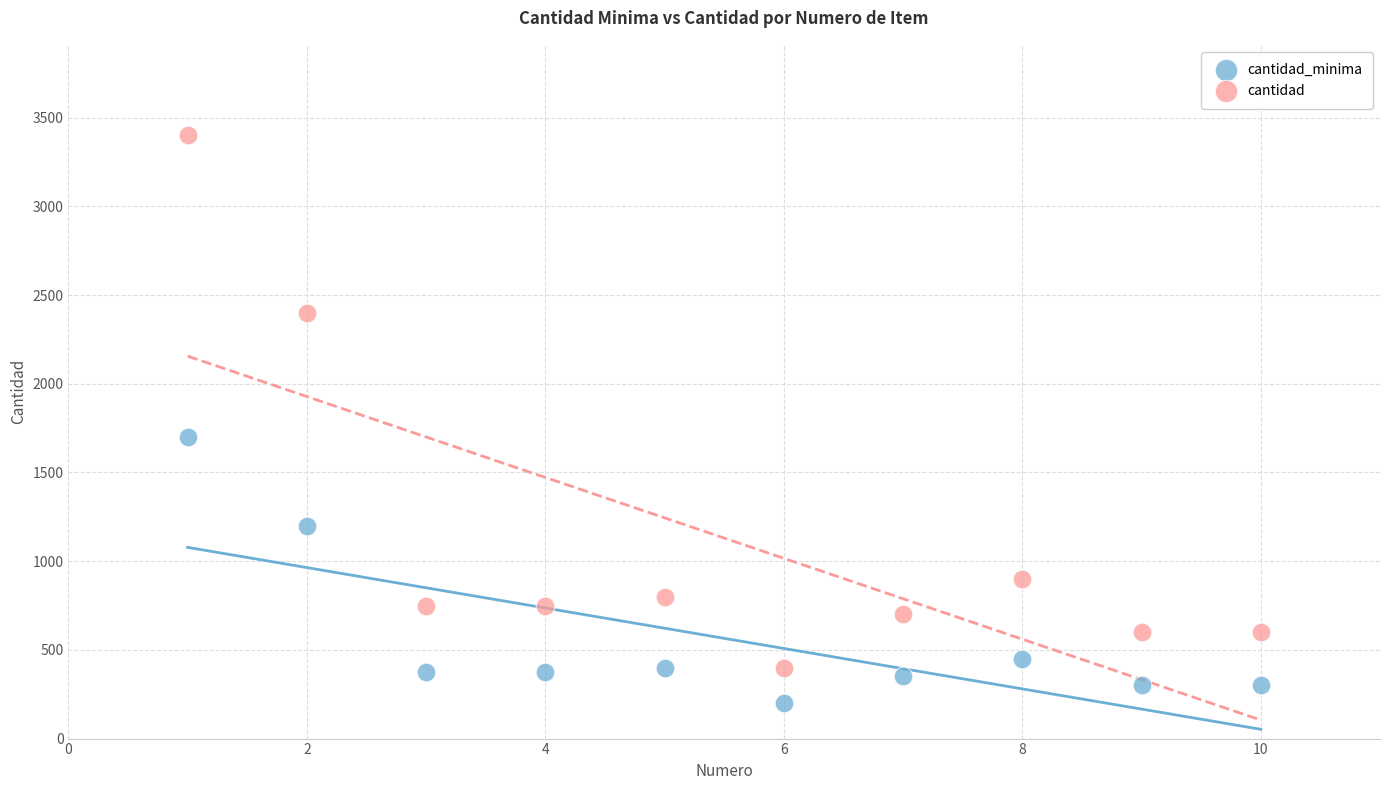

What are all the series names shown in the legend?

cantidad_minima, cantidad